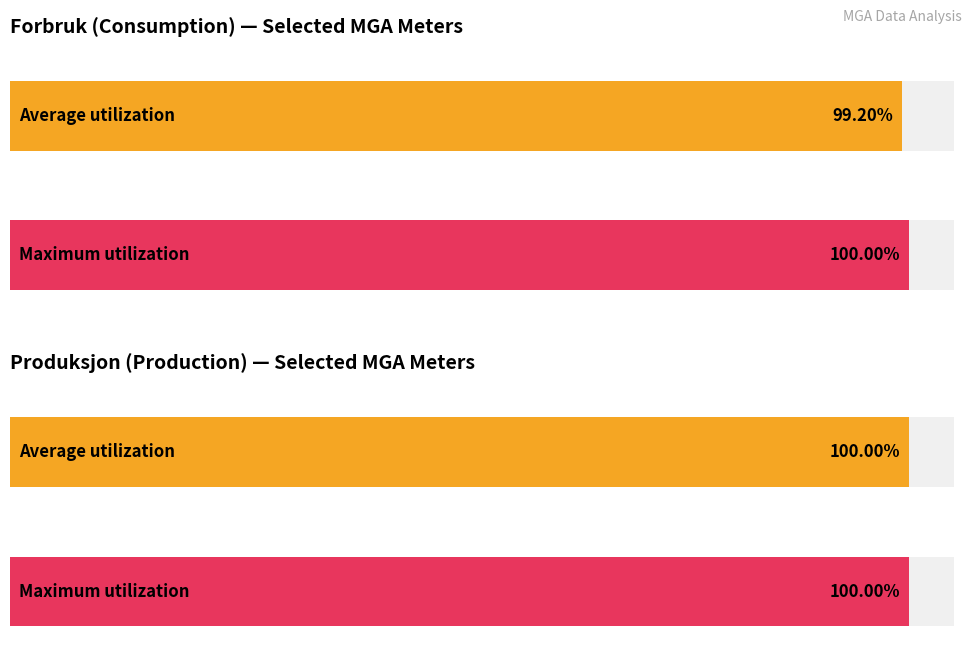

Which series has the largest total across all categories?

Produksjon